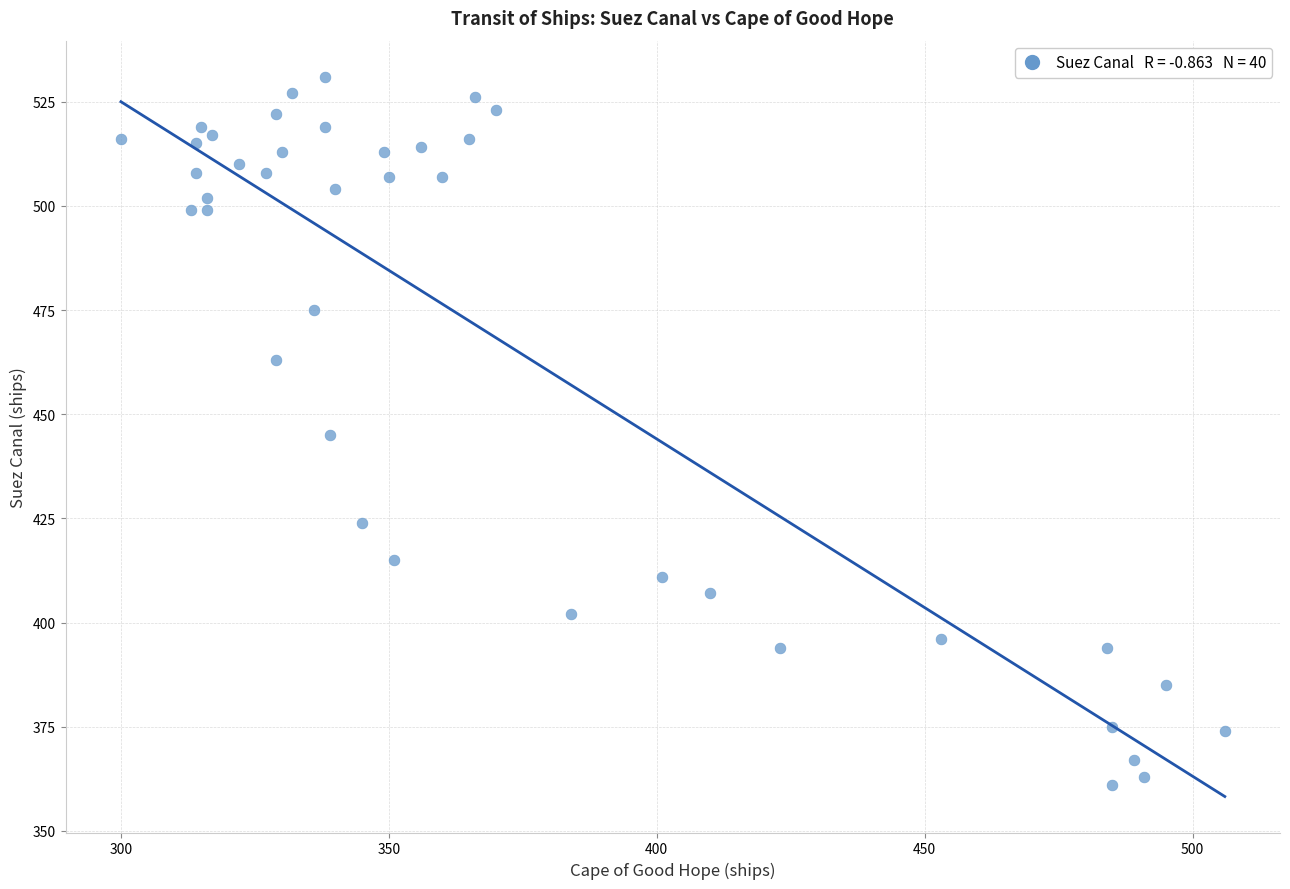

What is the range of X values (max minus min)?

206